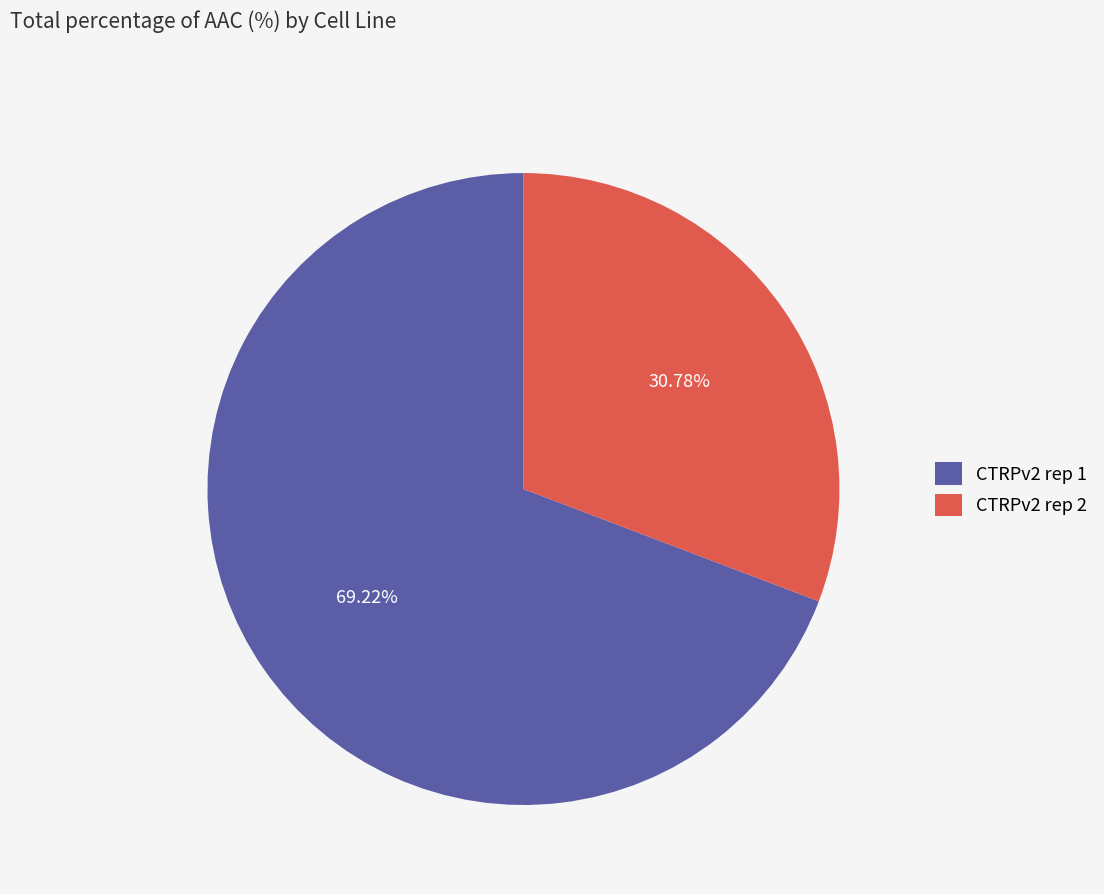

To the nearest percent, what is the difference between the largest and smallest slice percentages?

38%